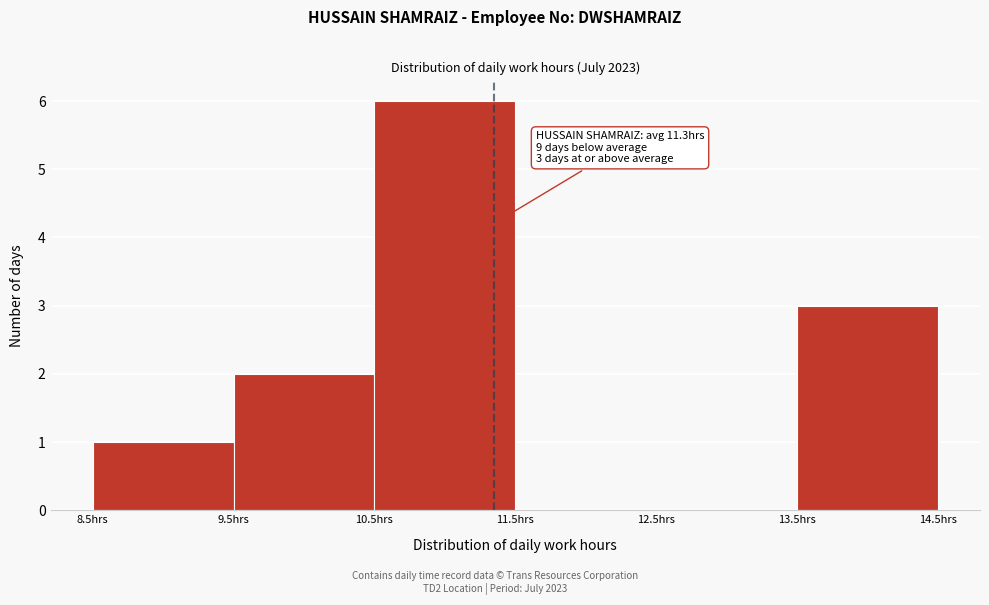

Which range on the x-axis has the tallest bar?

10.5 to 11.5